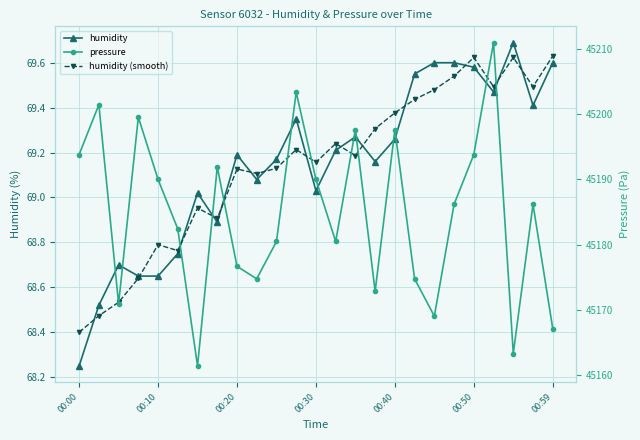

True or false: pressure and humidity (smooth) intersect in this chart.

False